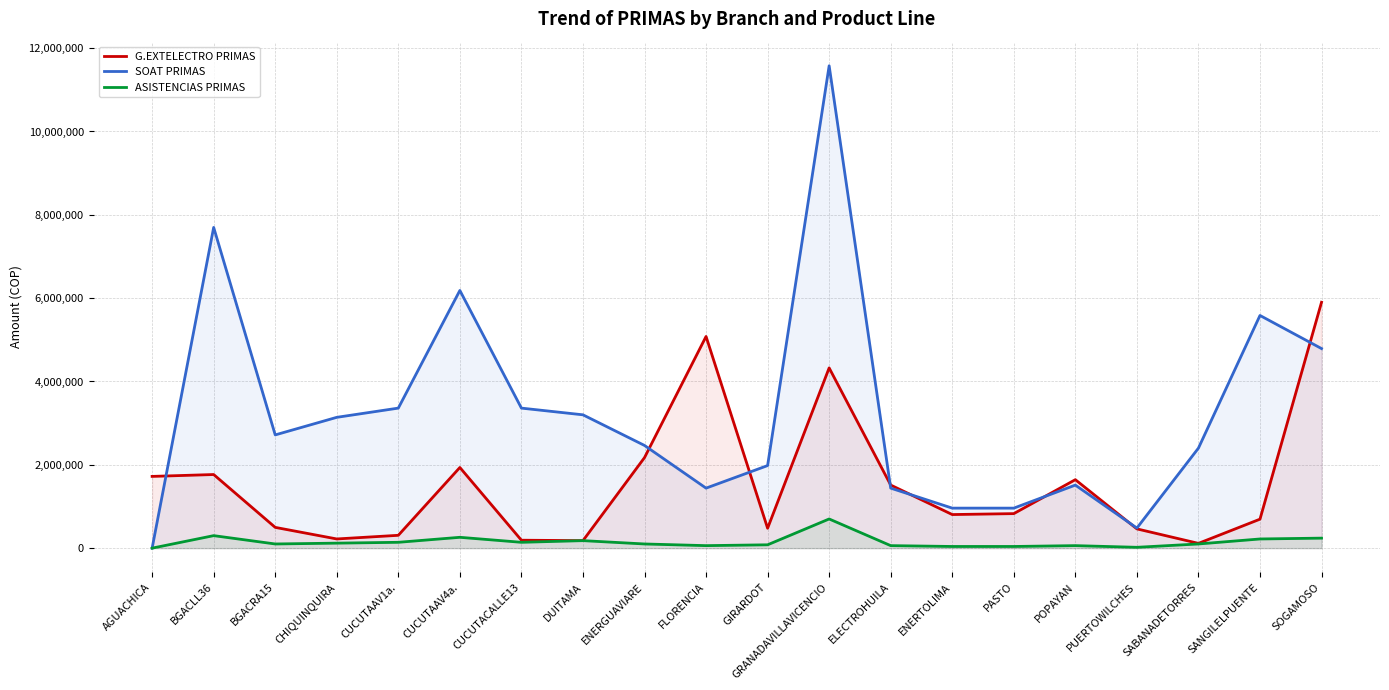

What is the value of the SOAT PRIMAS point at the 20th from the left?

4789650